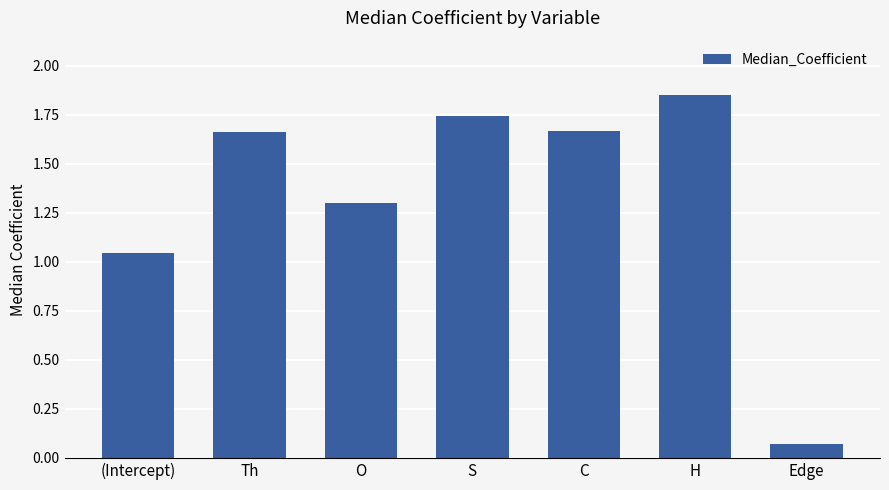

What is the sum of the values at O and H?

3.2